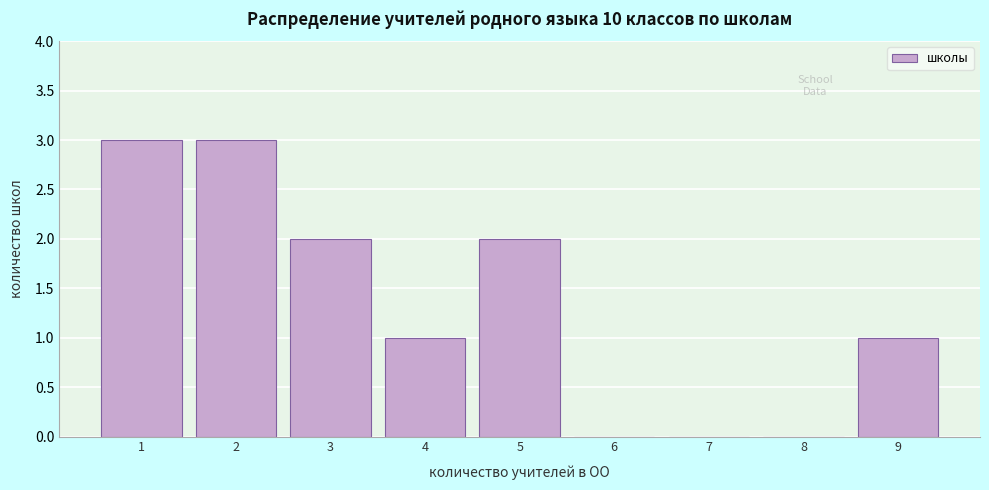

Reading left to right, transcribe all the data shown in this chart.

1=3	2=3	3=2	4=1	5=2	6=0	7=0	8=0	9=1